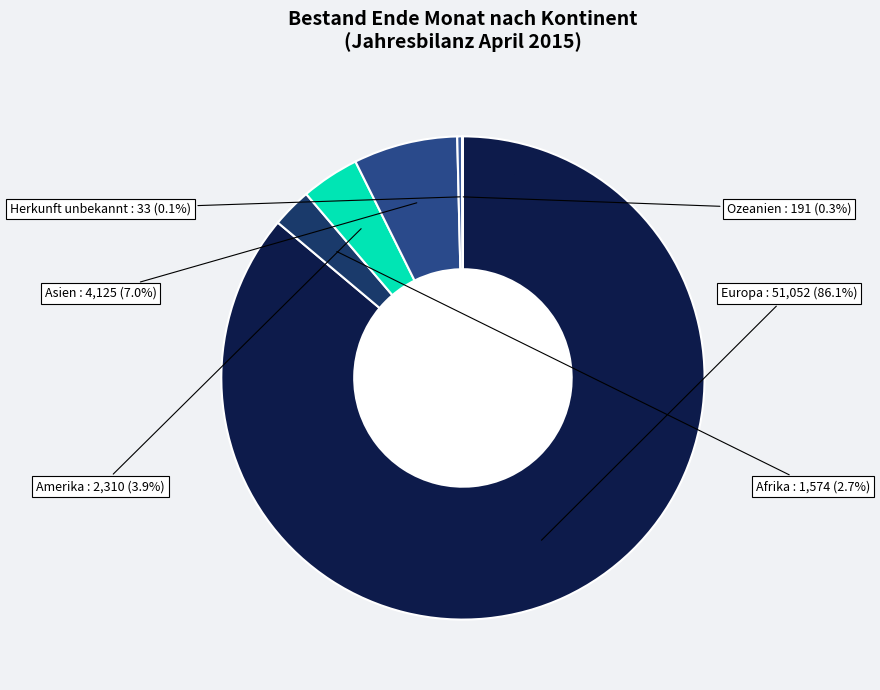

Do Ozeanien and Afrika together represent more than half of the pie?

No